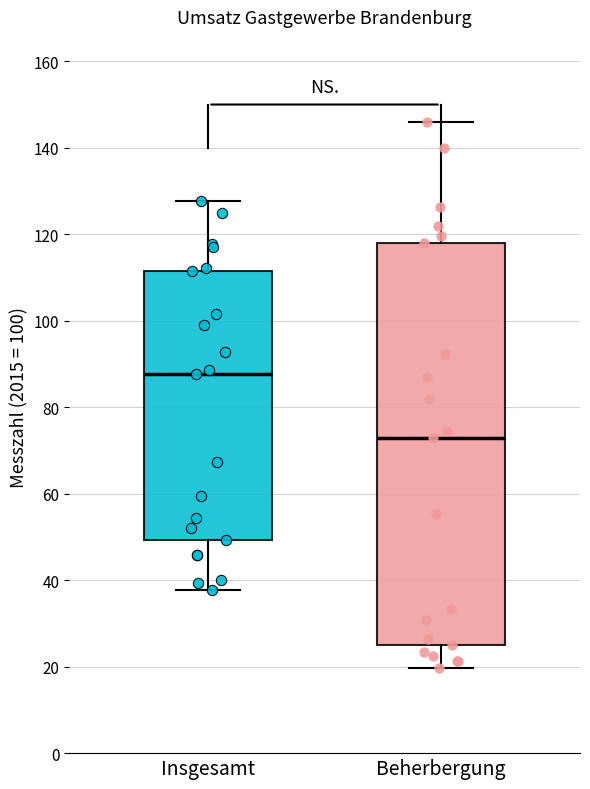

Reading left to right, read every box against the y-axis: the position of its median line, the range the box covers, and the ends of its whiskers. The values are not printed on the chart, so give them approximately, as read against the axis.

Insgesamt: median 88, box 50 to 112, whiskers 38 to 128
Beherbergung: median 72, box 26 to 118, whiskers 20 to 146